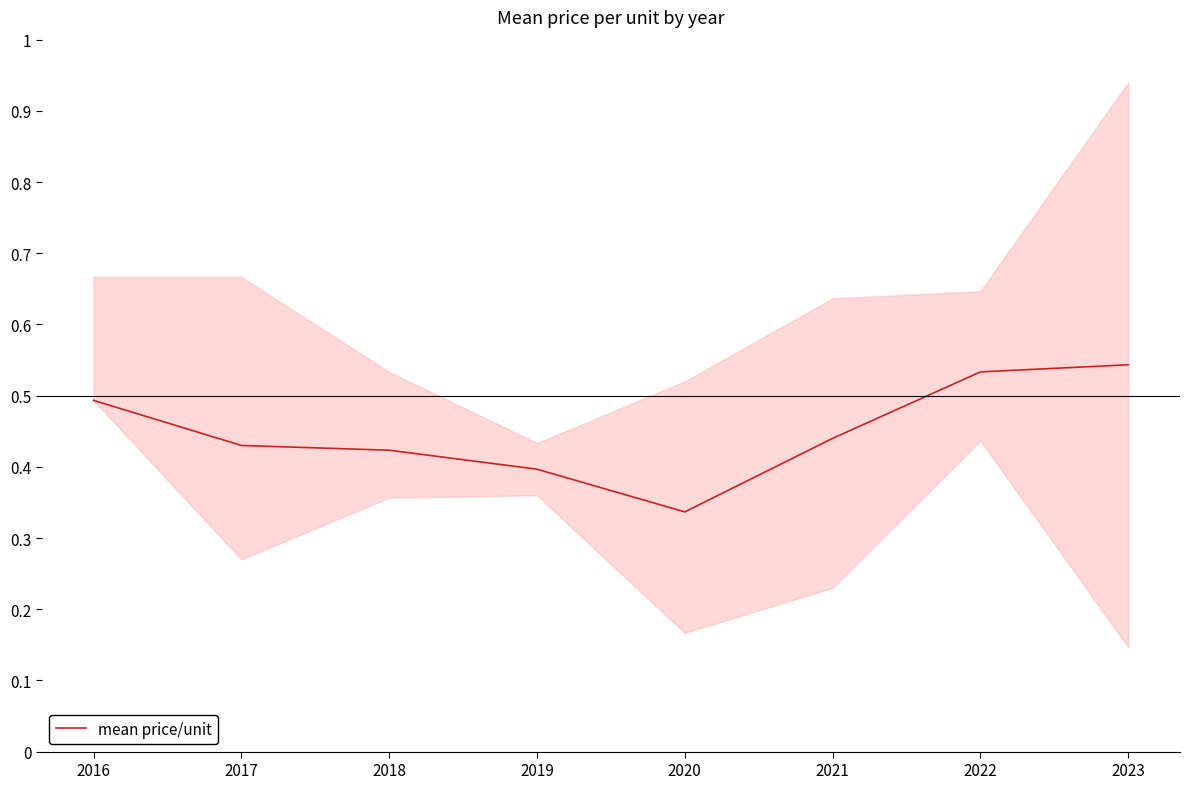

How many interior local valleys (lower than both neighbors) does the data have?

1